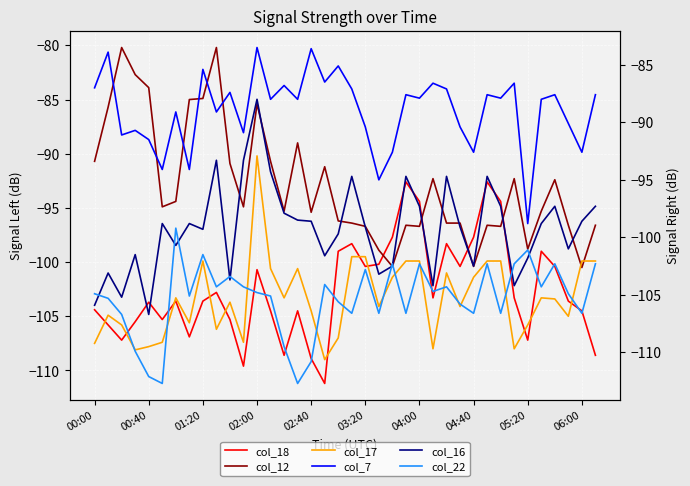

In col_17, how many points are lower than both neighbors (excluding endpoints)?

11